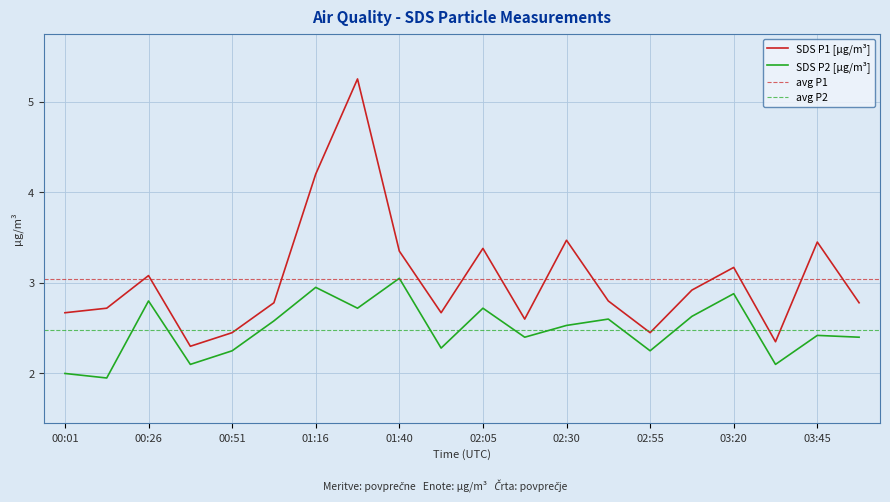

Reading left to right, transcribe all the data shown in this chart.

SDS_P1: 2.7	2.7	3.1	2.3	2.5	2.8	4.2	5.2	3.4	2.7	3.4	2.6	3.5	2.8	2.5	2.9	3.2	2.4	3.5	2.8
SDS_P2: 2.0	1.9	2.8	2.1	2.2	2.6	3.0	2.7	3.0	2.3	2.7	2.4	2.5	2.6	2.2	2.6	2.9	2.1	2.4	2.4